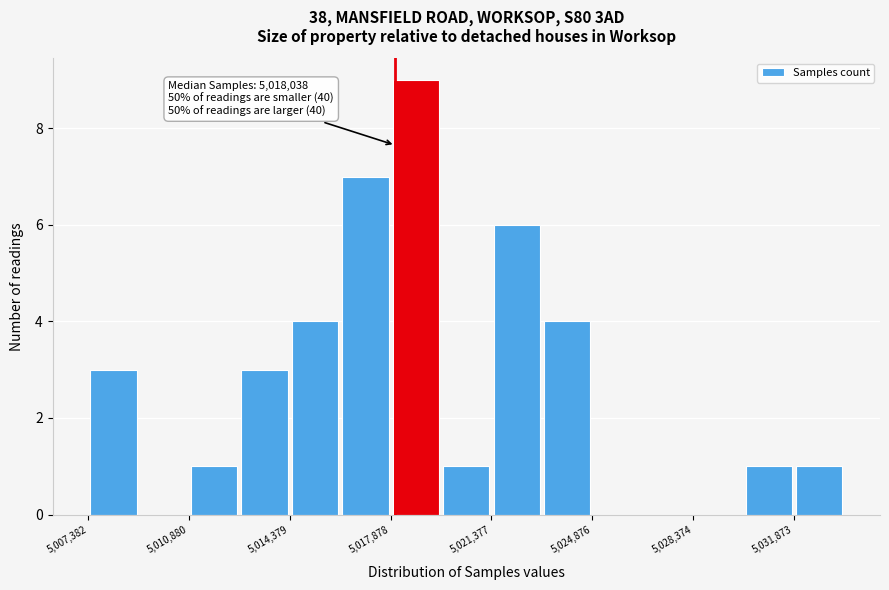

Around what value on the x-axis is the tallest bar? Give the approximate position of its centre, as read against the axis.

5019000